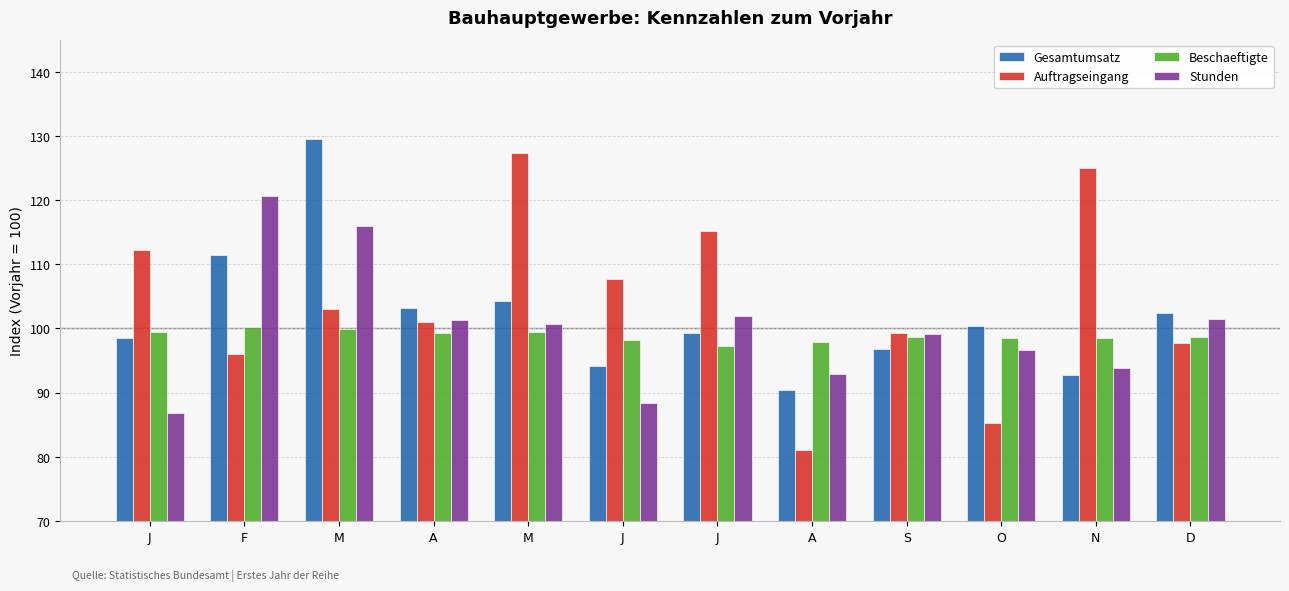

What is the minimum value for Gesamtumsatz?

90.4